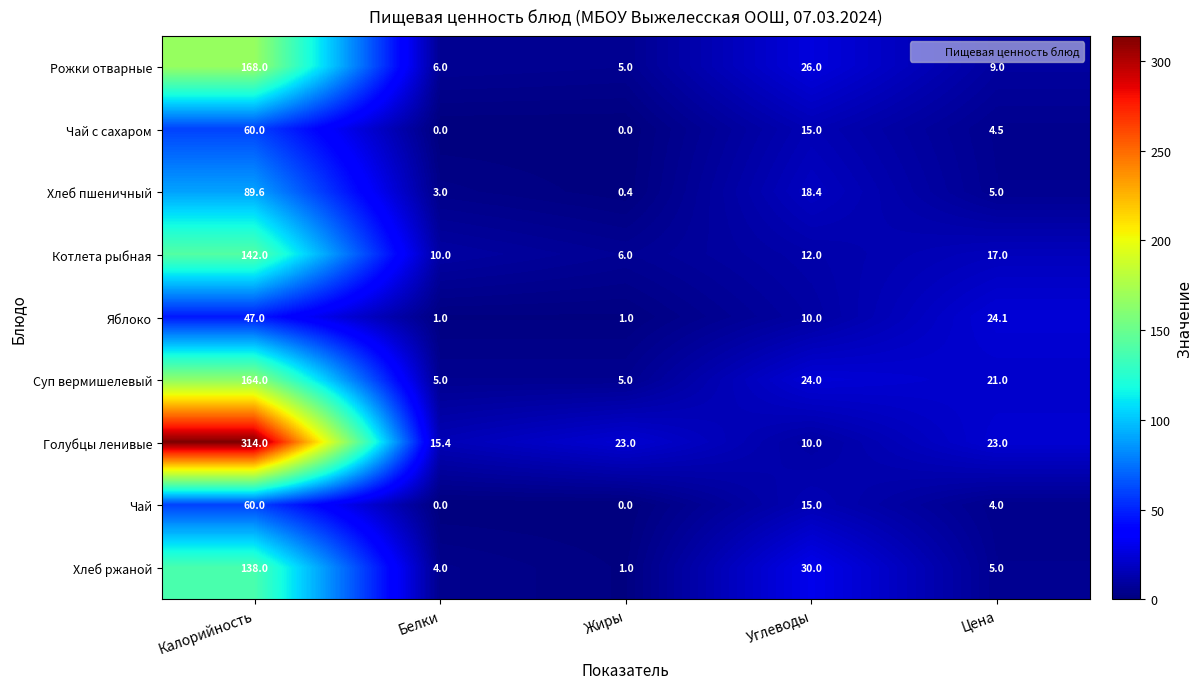

Which series has the largest total across all categories?

Голубцы ленивые